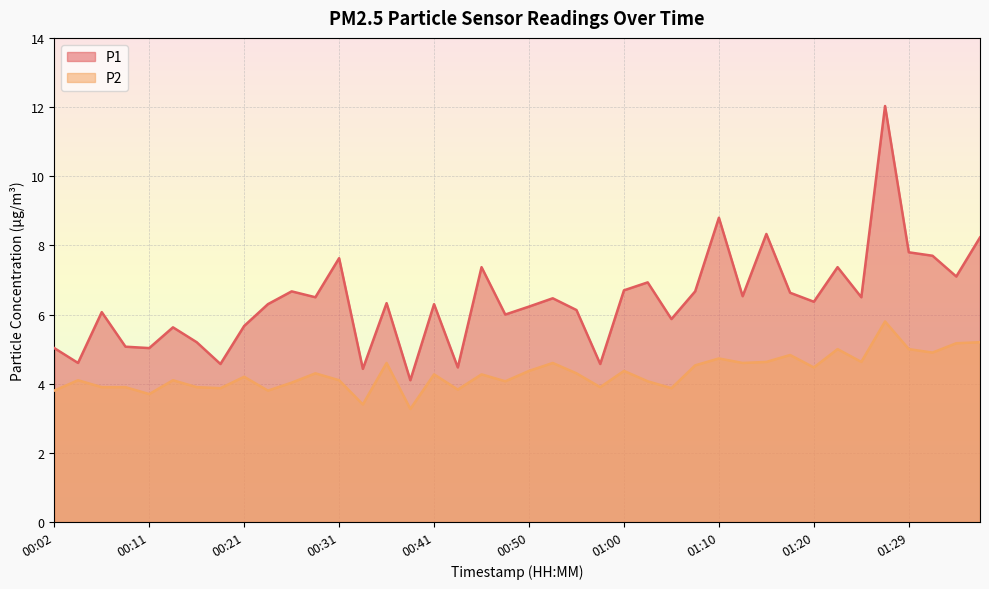

Rank the categories by P1 value from lowest to highest.

00:38, 00:33, 00:43, 00:19, 00:58, 00:04, 00:02, 00:11, 00:09, 00:16, 00:14, 00:21, 01:05, 00:48, 00:06, 00:55, 00:50, 00:24, 00:41, 00:36, 01:20, 00:53, 00:28, 01:25, 01:12, 01:17, 00:26, 01:08, 01:00, 01:03, 01:34, 00:46, 01:22, 00:31, 01:32, 01:29, 01:37, 01:15, 01:10, 01:27